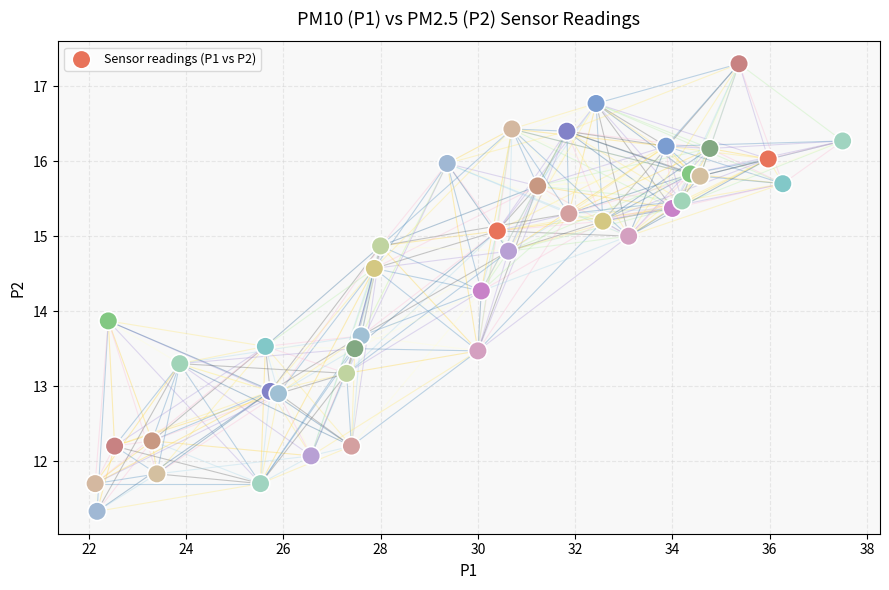

What Y value in the scatter plot is closest to 14?

13.9